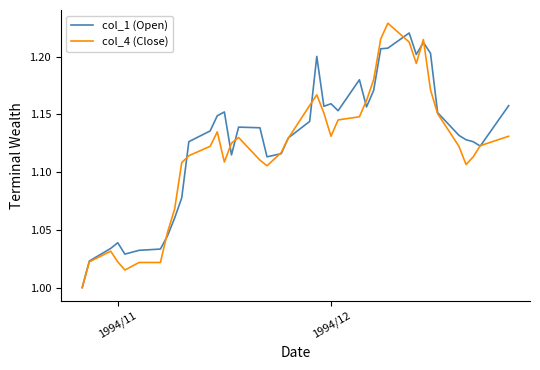

Reading left to right, extract all data points from this chart.

col_1 (Open): 1.0	1.0	1.0	1.0	1.0	1.0	1.0	1.0	1.1	1.1	1.1	1.1	1.1	1.2	1.1	1.1	1.1	1.1	1.1	1.1	1.1	1.2	1.2	1.2	1.2	1.2	1.2	1.2	1.2	1.2	1.2	1.2	1.2	1.2	1.2	1.1	1.1	1.1	1.1	1.2
col_4 (Close): 1.0	1.0	1.0	1.0	1.0	1.0	1.0	1.0	1.1	1.1	1.1	1.1	1.1	1.1	1.1	1.1	1.1	1.1	1.1	1.1	1.2	1.2	1.2	1.1	1.1	1.1	1.2	1.2	1.2	1.2	1.2	1.2	1.2	1.2	1.2	1.1	1.1	1.1	1.1	1.1